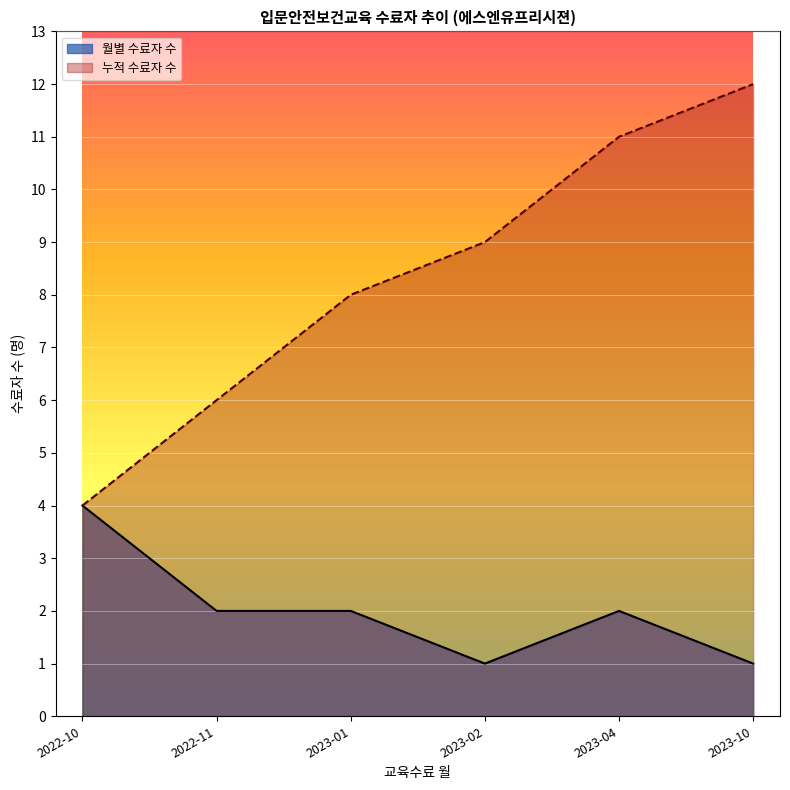

Count the number of data series in this chart.

2